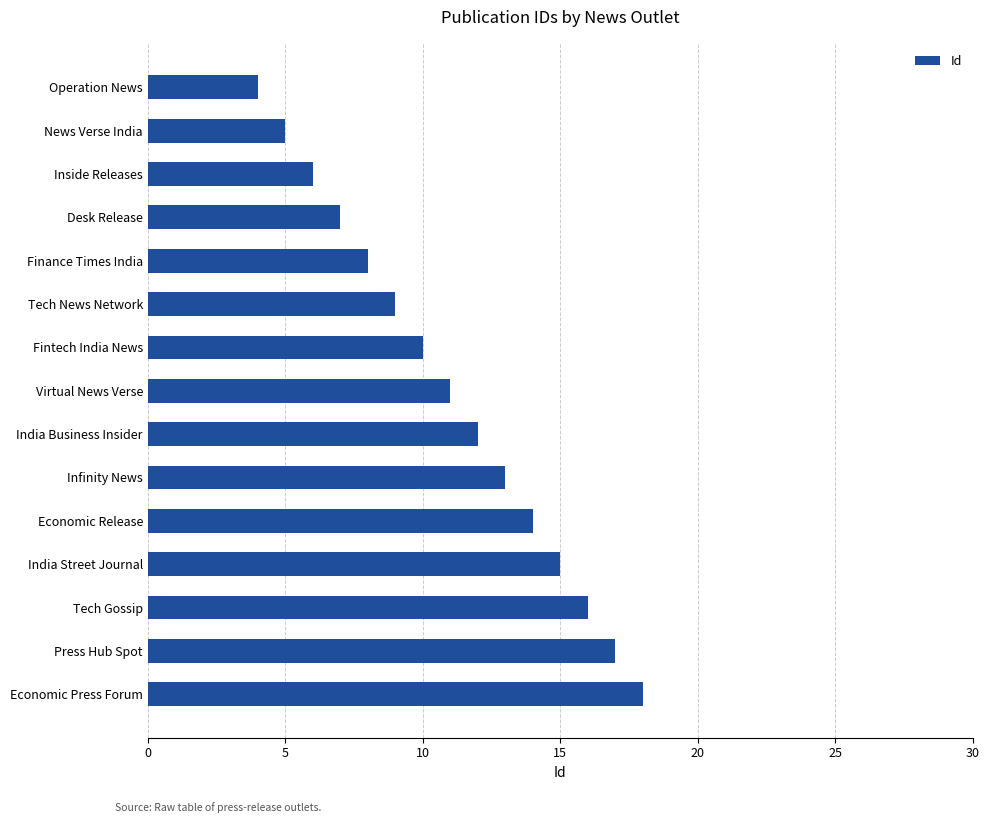

Where is the data nearest to the value 11?

Virtual News Verse